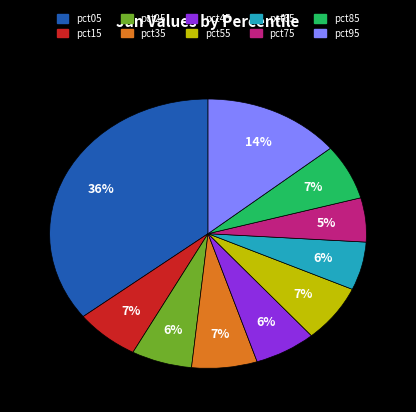

Count the number of slices in the pie.

10